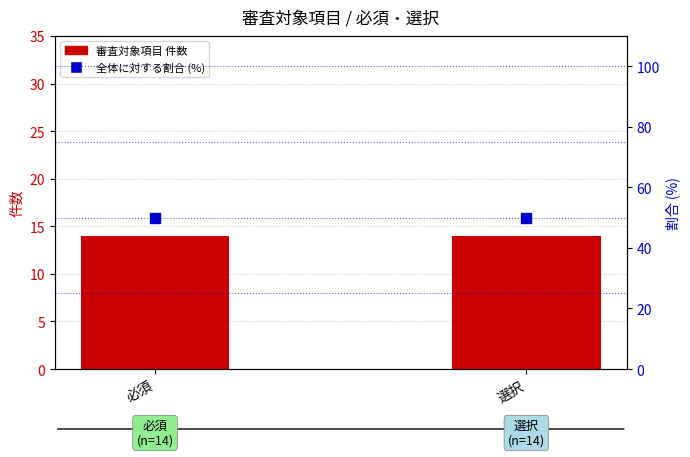

At how many categories does at least one series exceed 18?

2